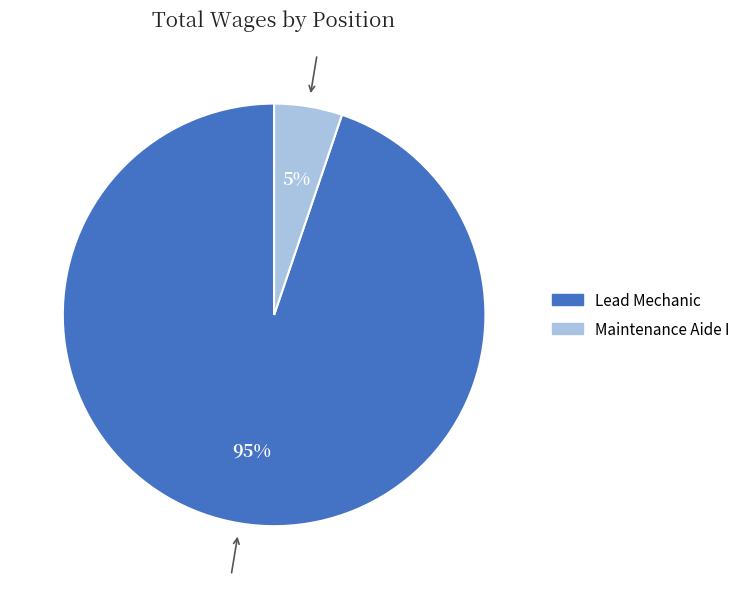

To the nearest percent, what is the combined percentage of Lead Mechanic and Maintenance Aide I?

100%